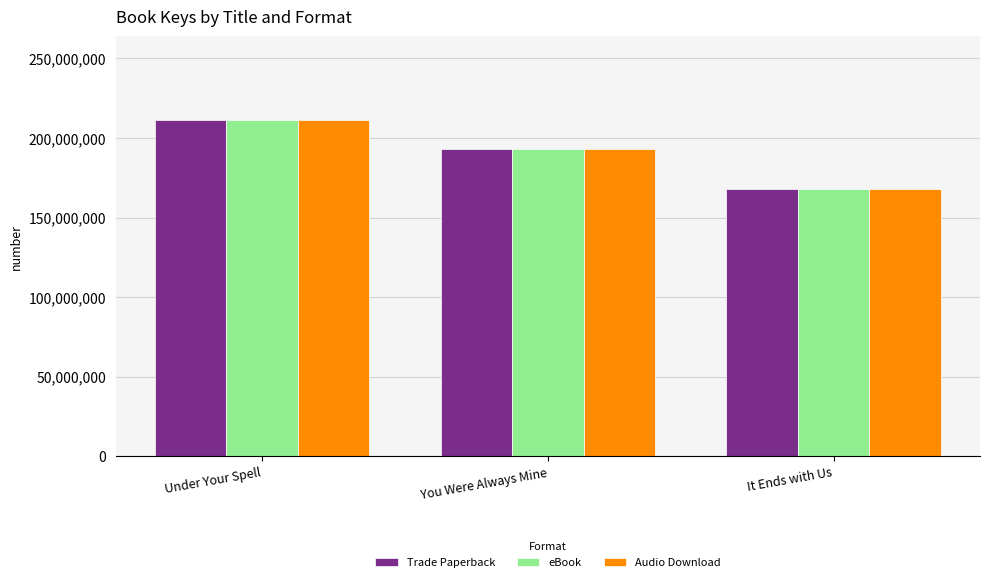

What is the total value across all series at You Were Always Mine?

578928489